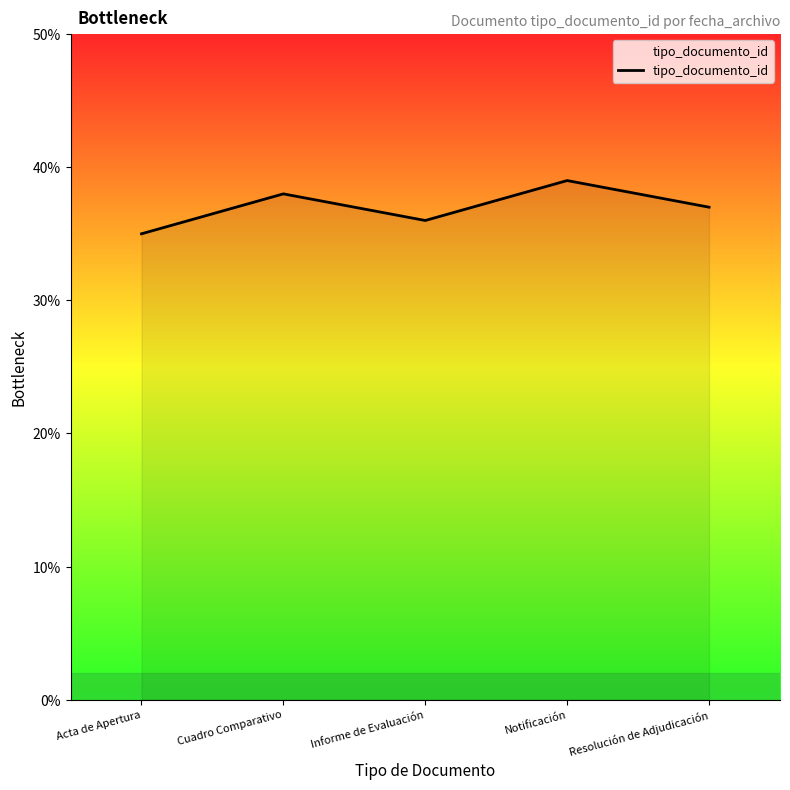

What is the sum of all values?

185